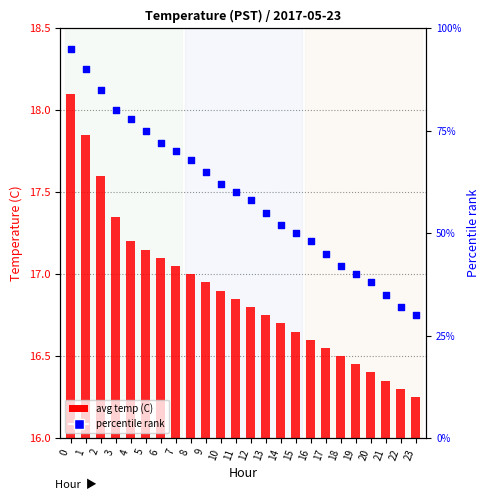

Which series has the largest Y range (max minus min)?

percentile rank